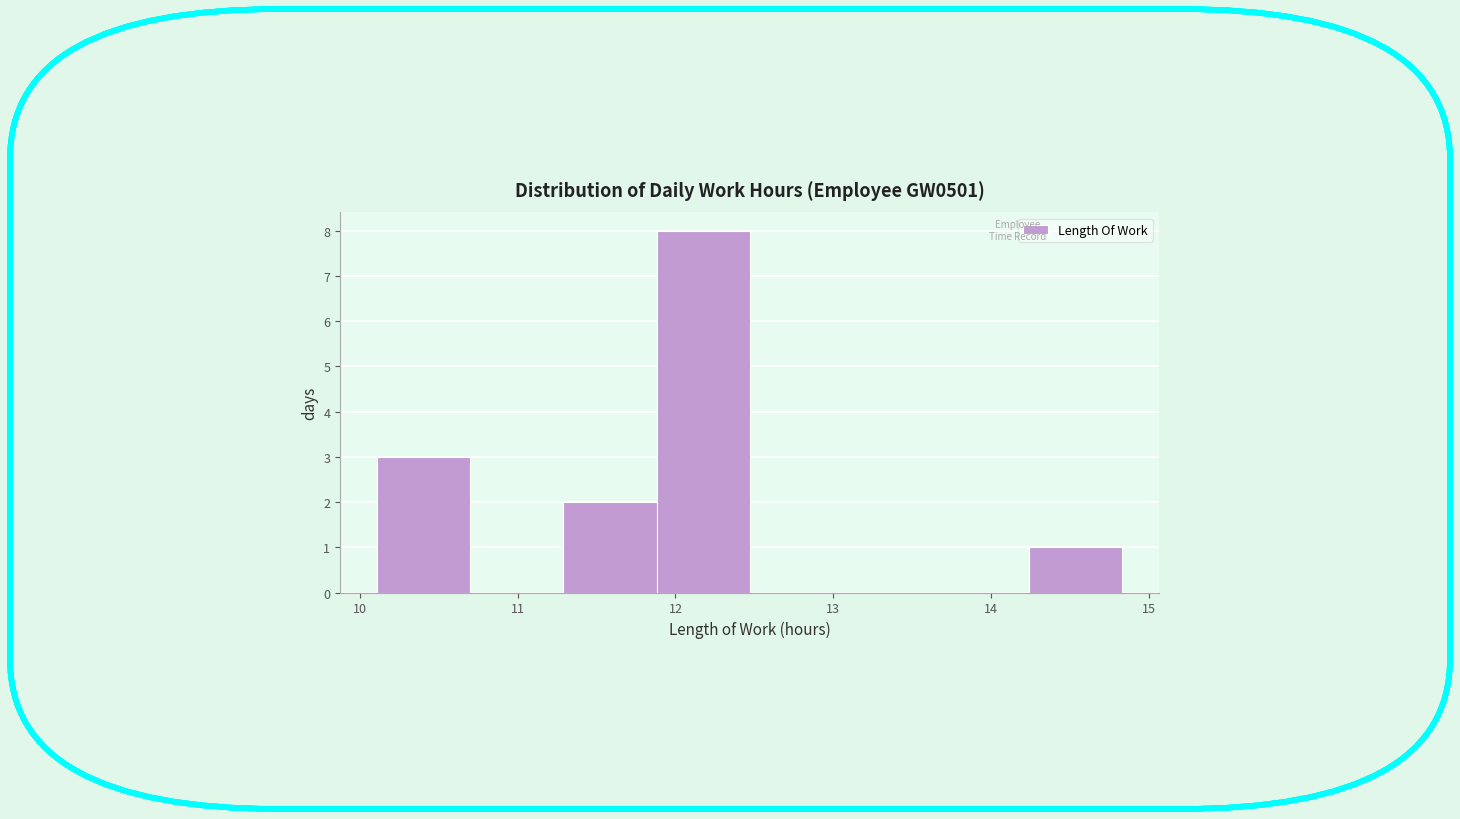

How tall is the bar that spans 10.11 to 10.70 on the x-axis? Neither the bar edges nor the heights are printed on the chart, so give them approximately, as read against the axes.

3